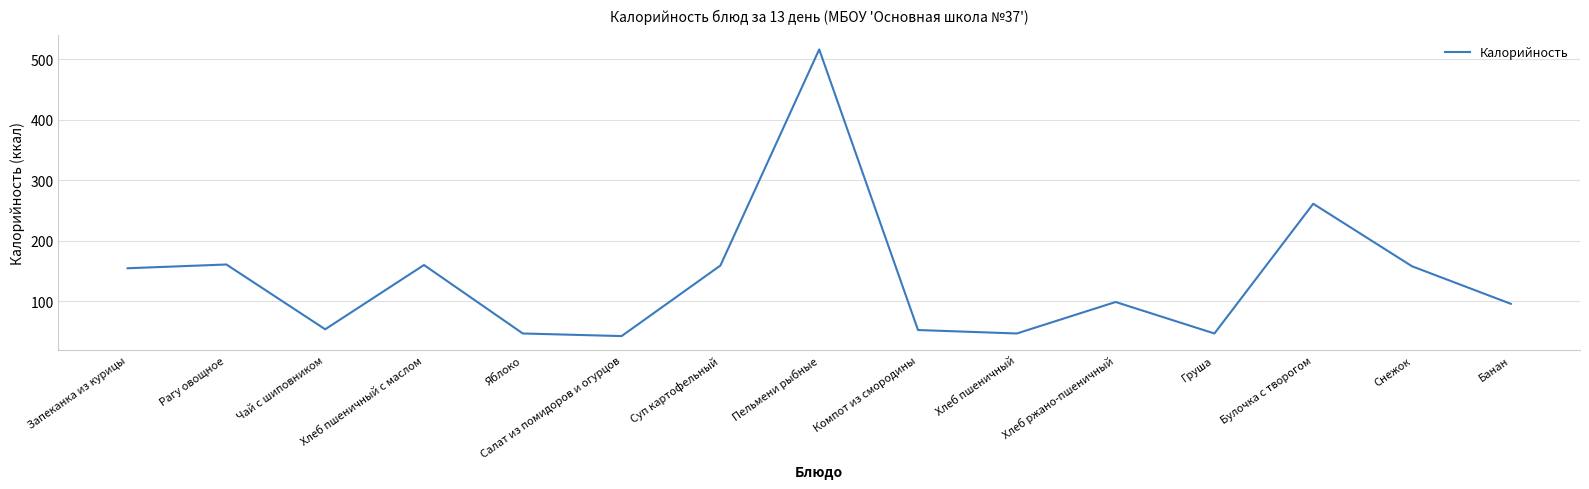

At which category does the chart reach its minimum across all series?

Салат из помидоров и огурцов